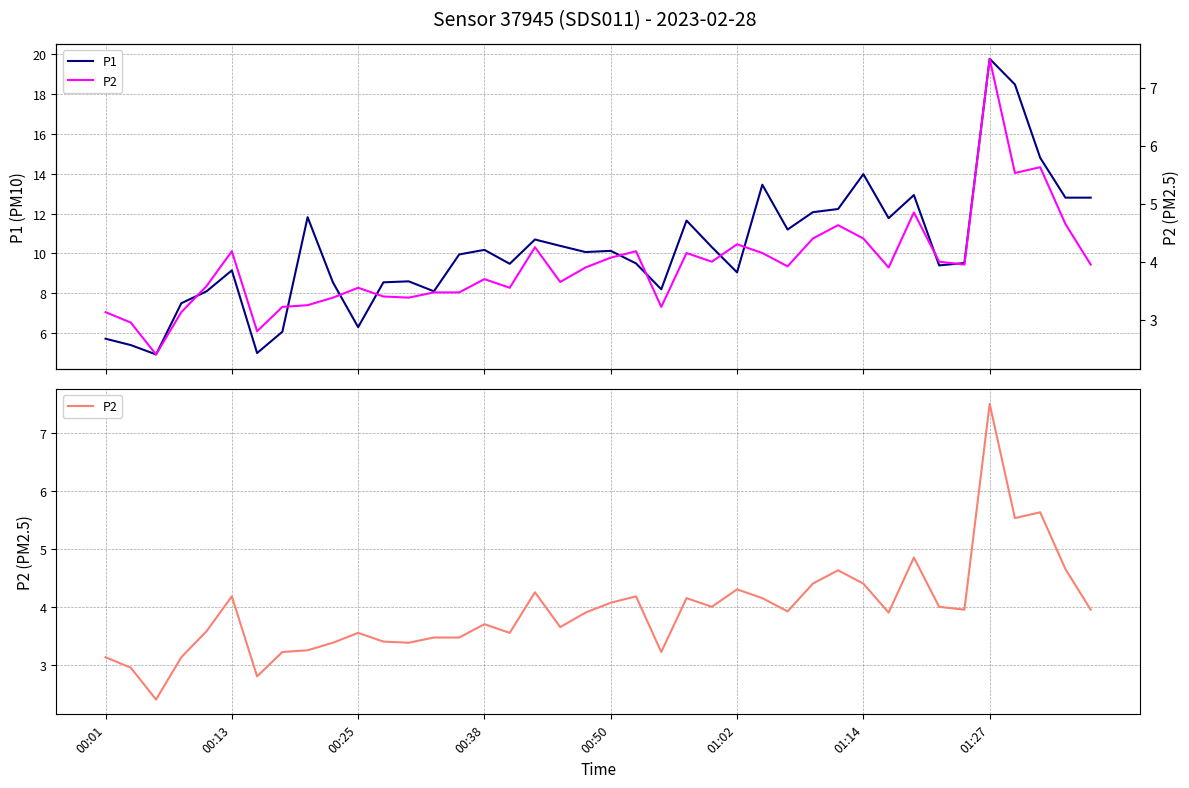

True or false: P2 and P1 intersect in this chart.

False